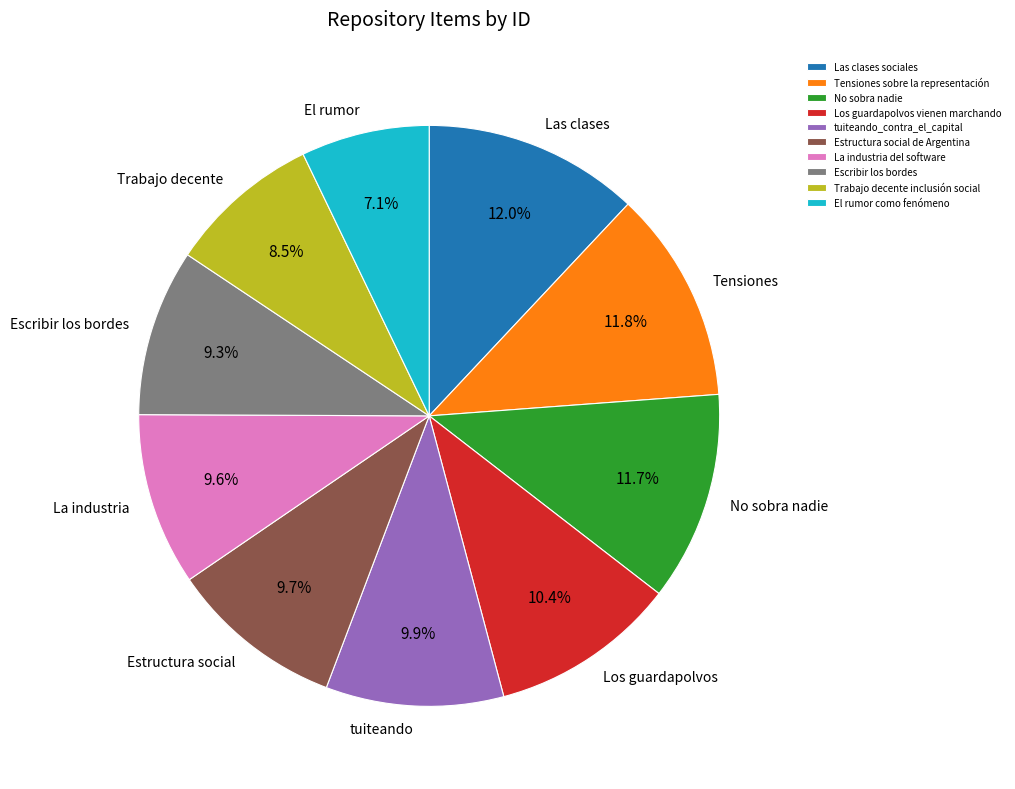

To the nearest percent, what is the average slice percentage?

10%